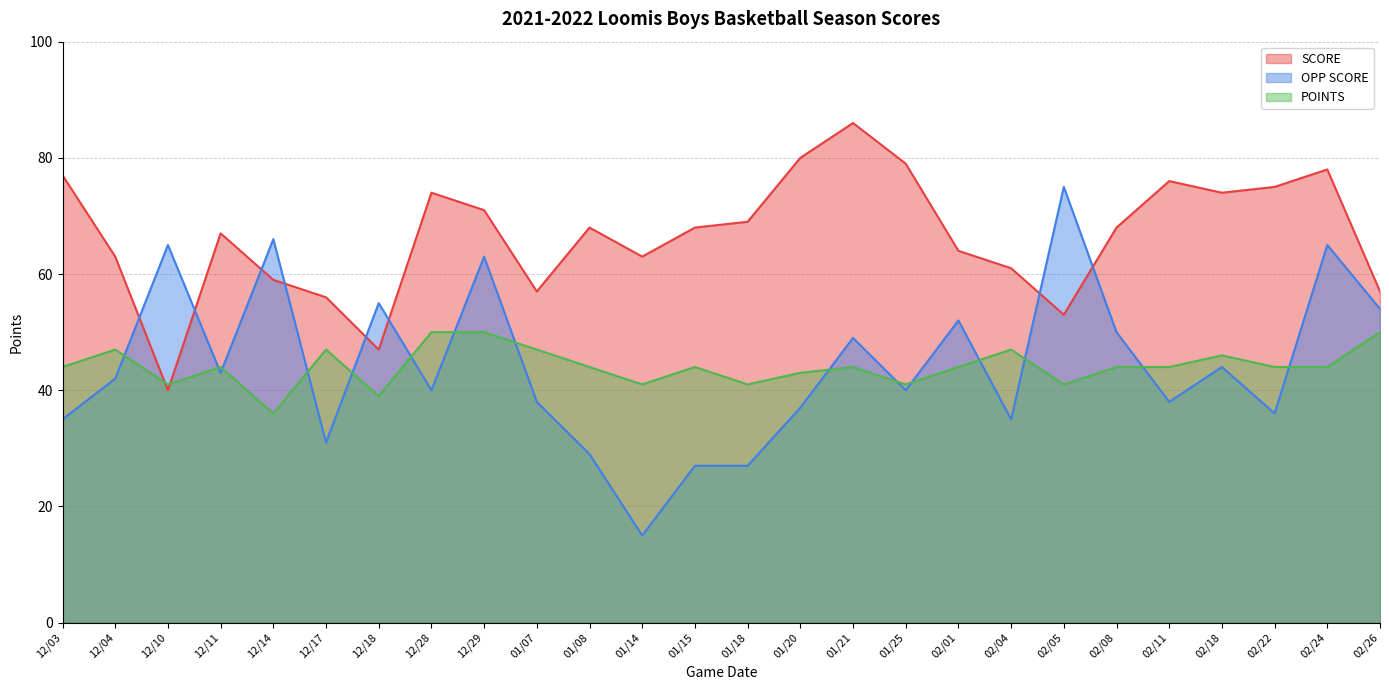

Reading left to right, list all the values displayed in this chart.

SCORE: 12/03=77	12/04=63	12/10=40	12/11=67	12/14=59	12/17=56	12/18=47	12/28=74	12/29=71	01/07=57	01/08=68	01/14=63	01/15=68	01/18=69	01/20=80	01/21=86	01/25=79	02/01=64	02/04=61	02/05=53	02/08=68	02/11=76	02/18=74	02/22=75	02/24=78	02/26=57
OPP SCORE: 12/03=35	12/04=42	12/10=65	12/11=43	12/14=66	12/17=31	12/18=55	12/28=40	12/29=63	01/07=38	01/08=29	01/14=15	01/15=27	01/18=27	01/20=37	01/21=49	01/25=40	02/01=52	02/04=35	02/05=75	02/08=50	02/11=38	02/18=44	02/22=36	02/24=65	02/26=54
POINTS: 12/03=44	12/04=47	12/10=41	12/11=44	12/14=36	12/17=47	12/18=39	12/28=50	12/29=50	01/07=47	01/08=44	01/14=41	01/15=44	01/18=41	01/20=43	01/21=44	01/25=41	02/01=44	02/04=47	02/05=41	02/08=44	02/11=44	02/18=46	02/22=44	02/24=44	02/26=50